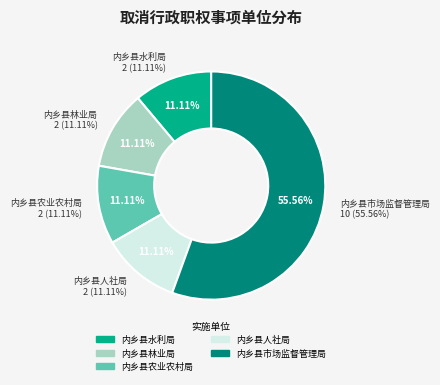

To the nearest percent, what is the combined percentage of 内乡县市场监督管理局 and 内乡县人社局?

67%